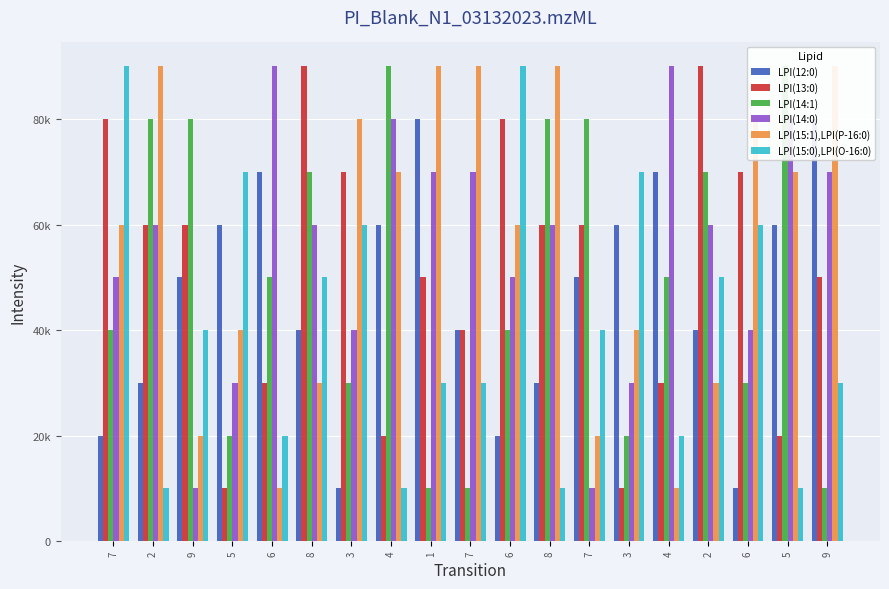

Where is LPI(14:0) nearest to the value 50000?

7